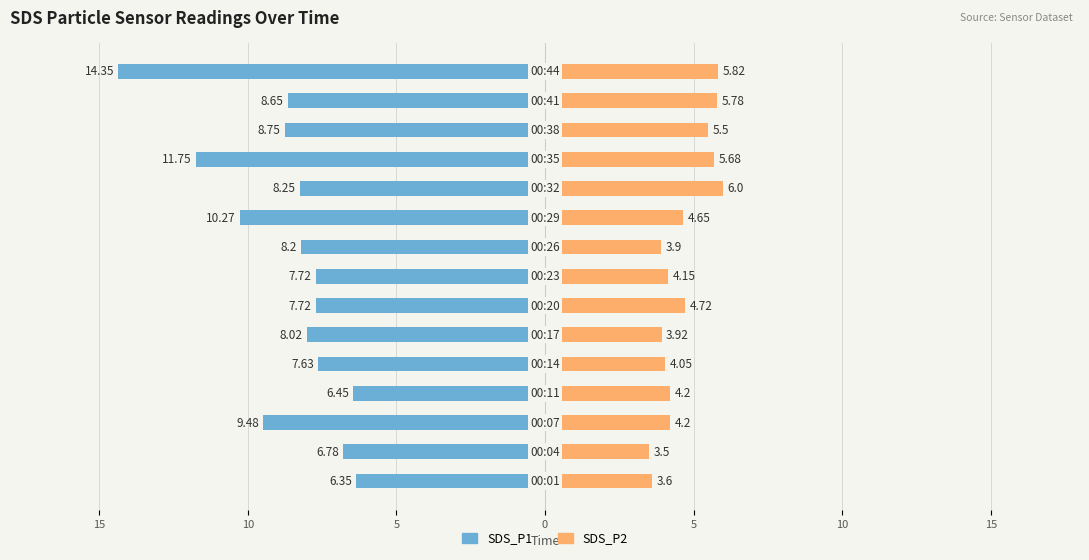

True or false: SDS_P1 has a value of -2.6 at 10.

False